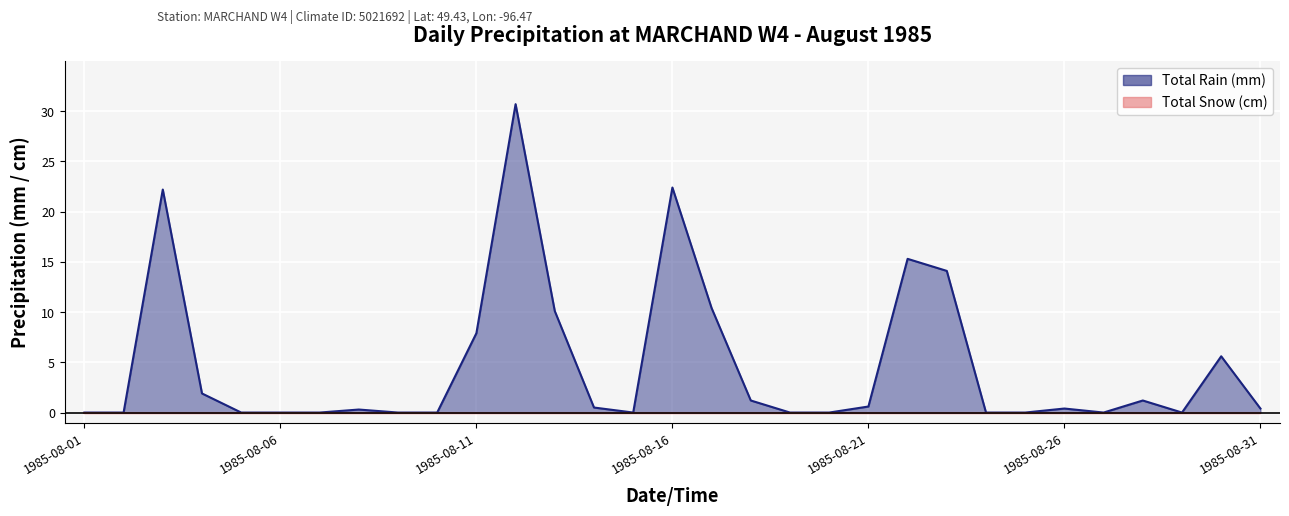

Rank the categories by value from highest to lowest.

1985-08-12, 1985-08-16, 1985-08-03, 1985-08-22, 1985-08-23, 1985-08-17, 1985-08-13, 1985-08-11, 1985-08-30, 1985-08-04, 1985-08-18, 1985-08-28, 1985-08-21, 1985-08-14, 1985-08-26, 1985-08-31, 1985-08-08, 1985-08-01, 1985-08-02, 1985-08-05, 1985-08-06, 1985-08-07, 1985-08-09, 1985-08-10, 1985-08-15, 1985-08-19, 1985-08-20, 1985-08-24, 1985-08-25, 1985-08-27, 1985-08-29